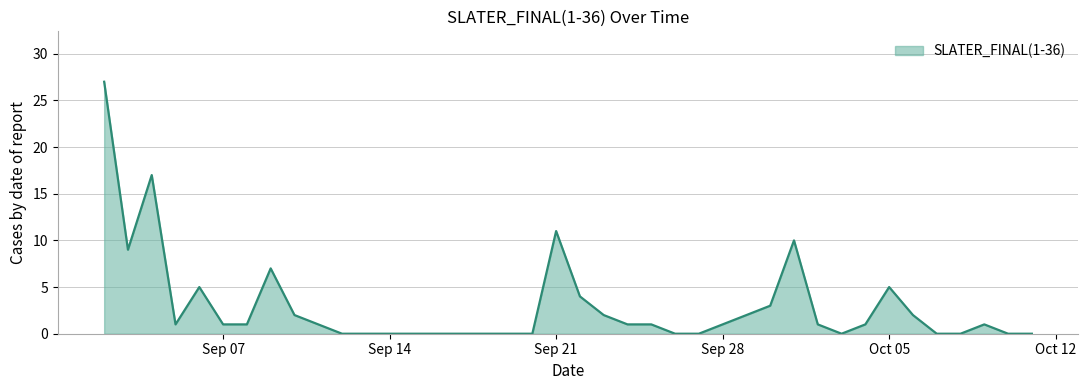

Count the number of data series in this chart.

1